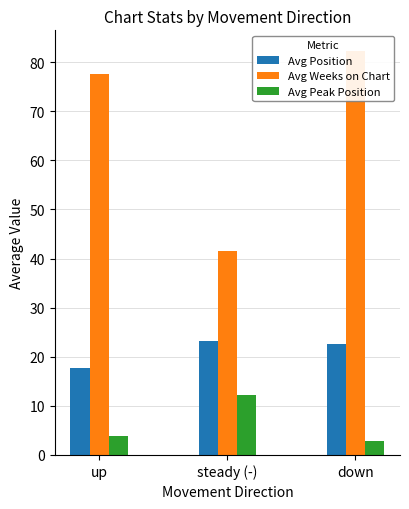

At how many categories does at least one series exceed 9?

3